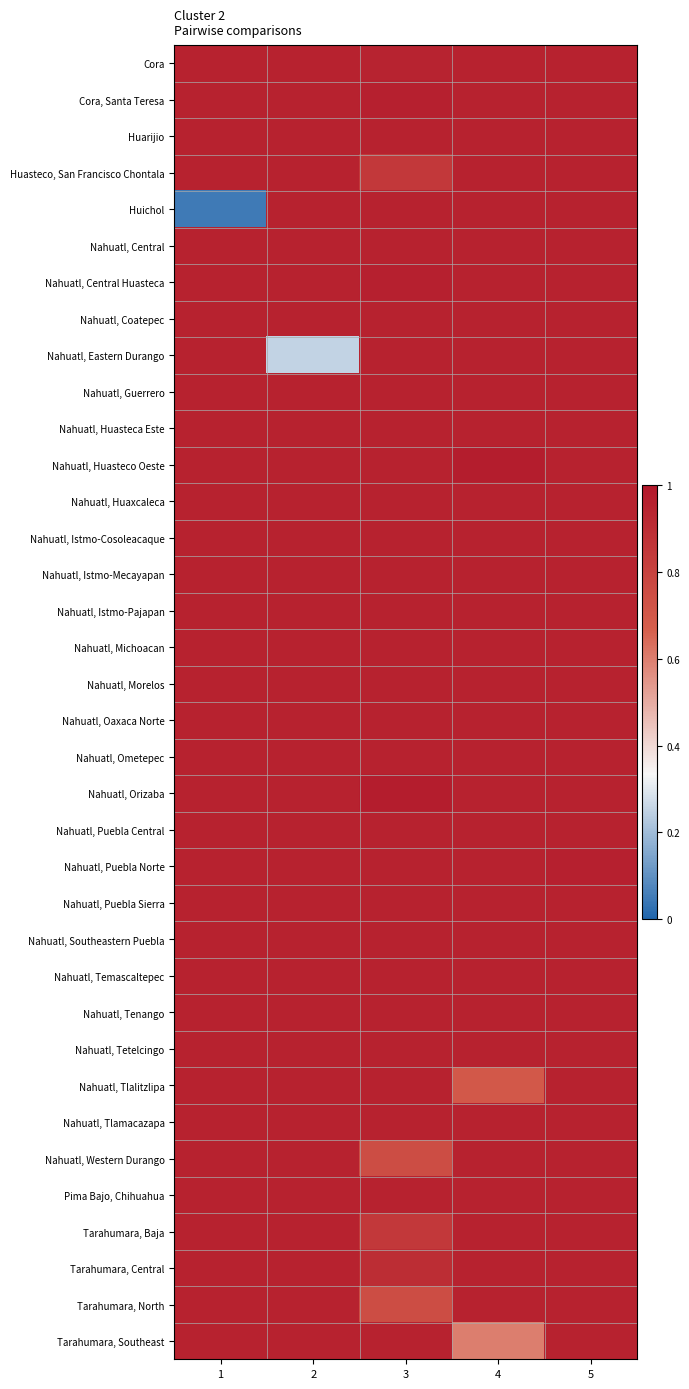

Between 3 and 1, which is larger?

1